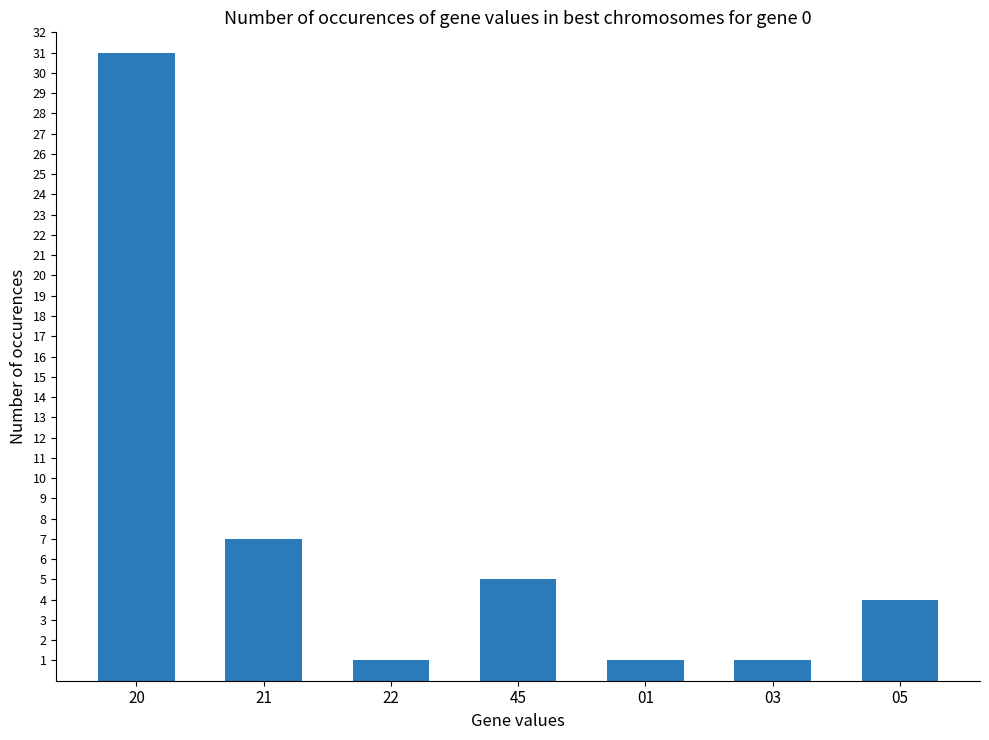

How many data points are less than 4?

3